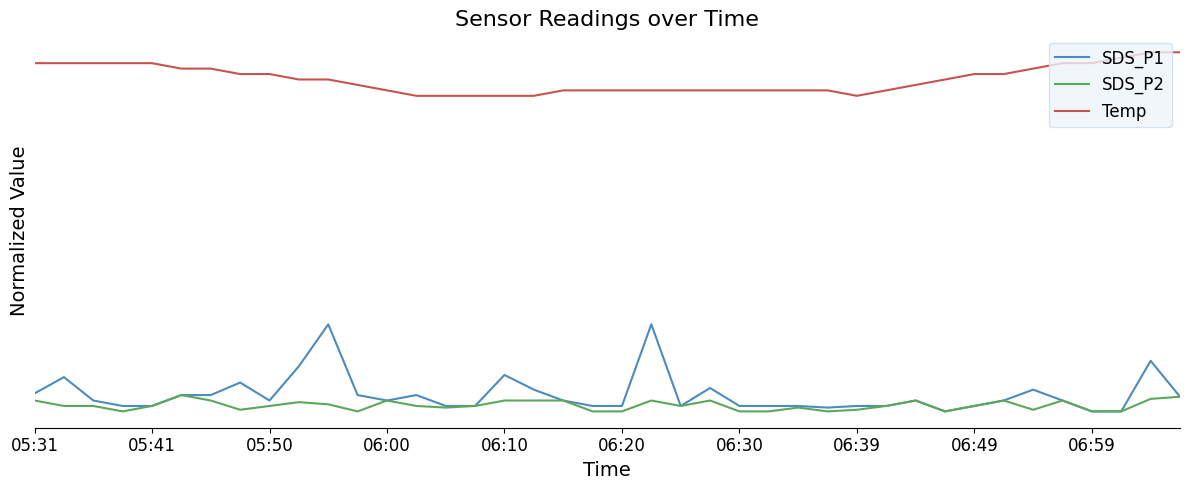

Rank the series by their maximum value, from lowest to highest.

SDS_P2, SDS_P1, Temp